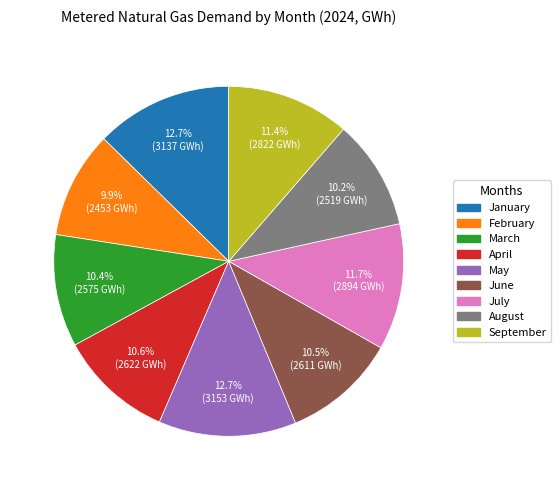

Count the number of slices in the pie.

9